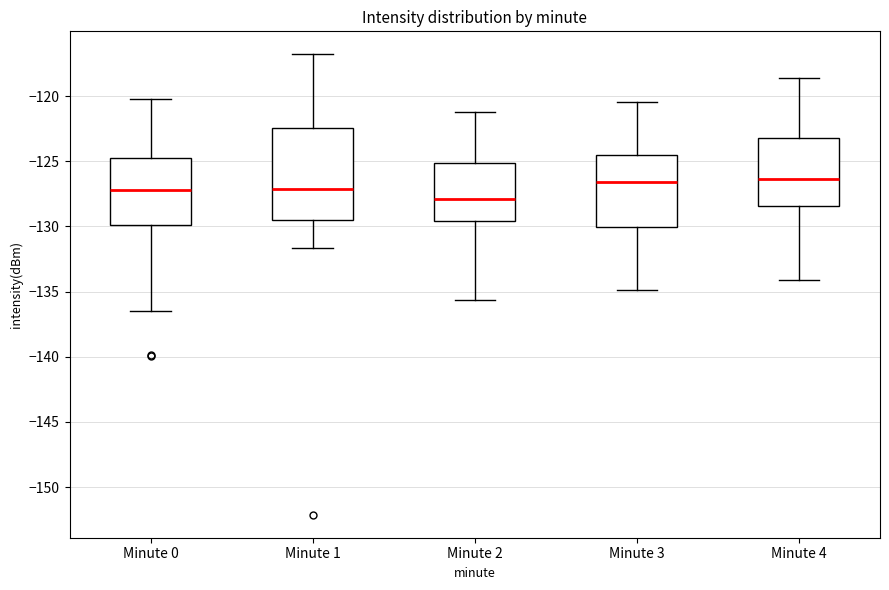

Reading left to right, transcribe this box plot: for each box, give where its median line is, the range the box spans, and where its two whiskers end, as read against the y-axis. The values are not printed on the chart, so give them approximately, as read against the axis.

Minute 0: median -127.0, box -130.0 to -124.5, whiskers -136.5 to -120.0
Minute 1: median -127.0, box -129.5 to -122.5, whiskers -131.5 to -117.0
Minute 2: median -128.0, box -129.5 to -125.0, whiskers -135.5 to -121.0
Minute 3: median -126.5, box -130.0 to -124.5, whiskers -135.0 to -120.5
Minute 4: median -126.5, box -128.5 to -123.0, whiskers -134.0 to -118.5